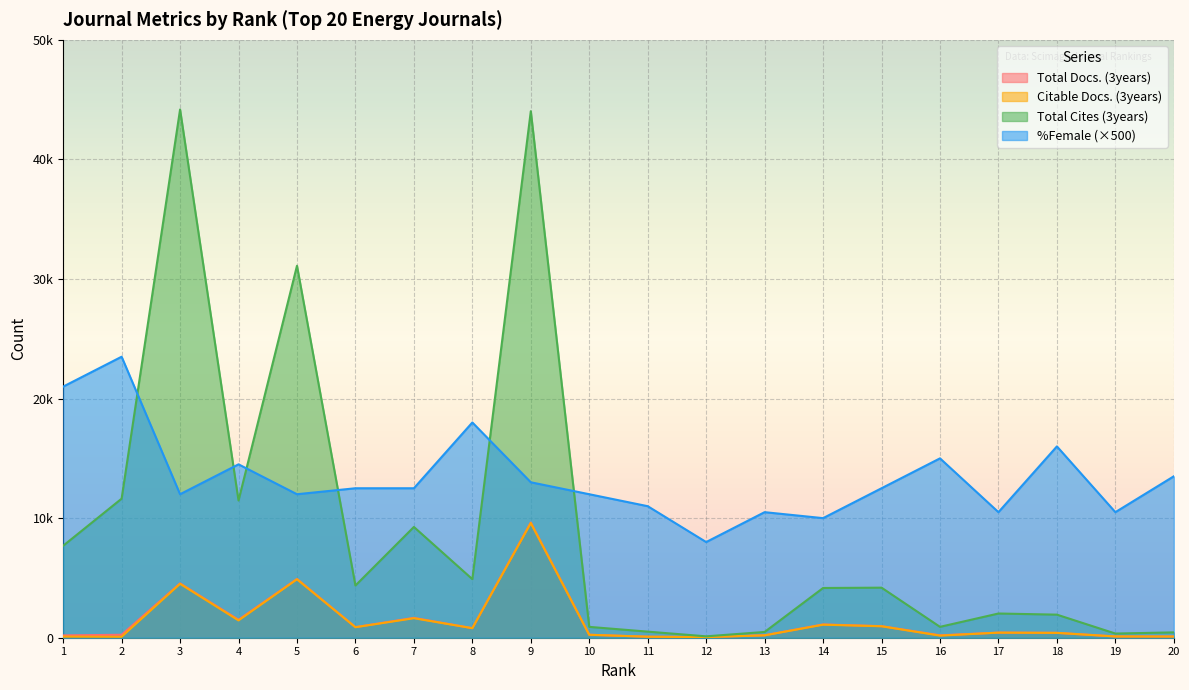

Is the value of Total Cites (3years) at 20 greater than the value of Citable Docs. (3years) at 11?

Yes